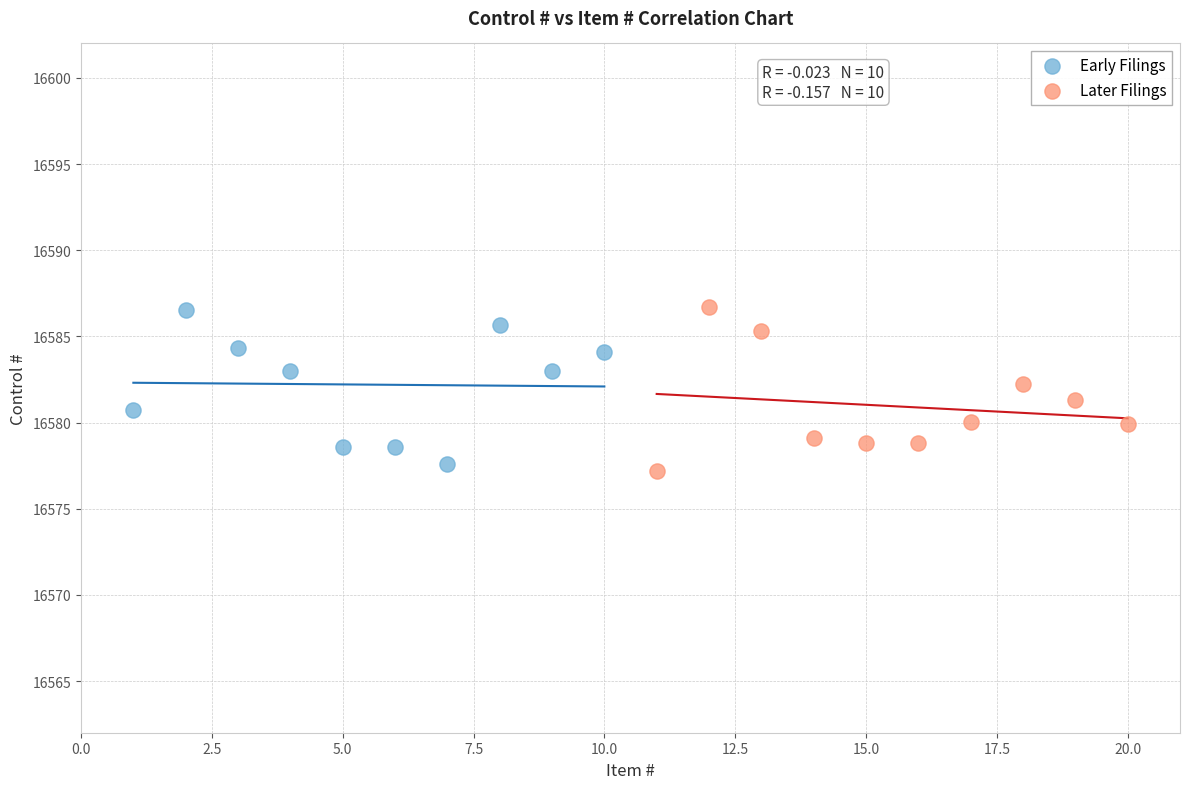

Which series has the widest spread of Y values?

Later Filings